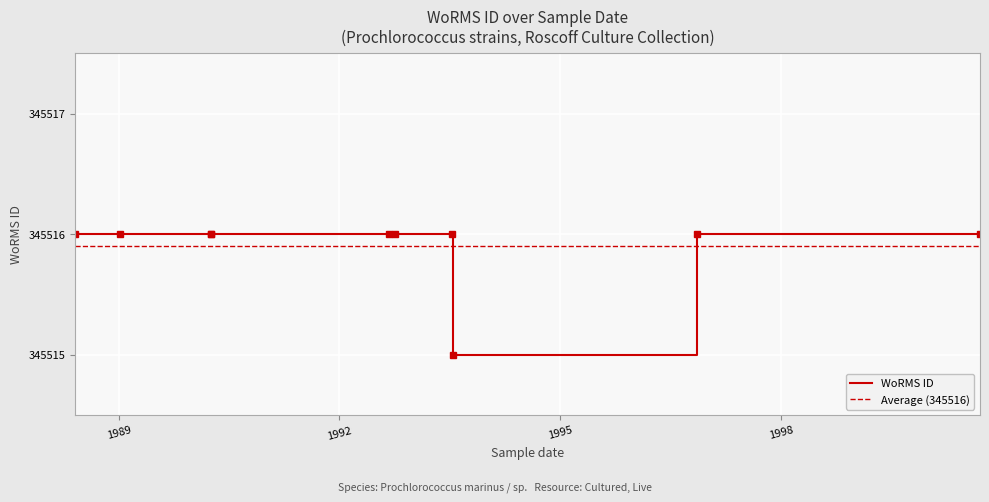

How many points are lower than both their immediate neighbors (excluding endpoints)?

1